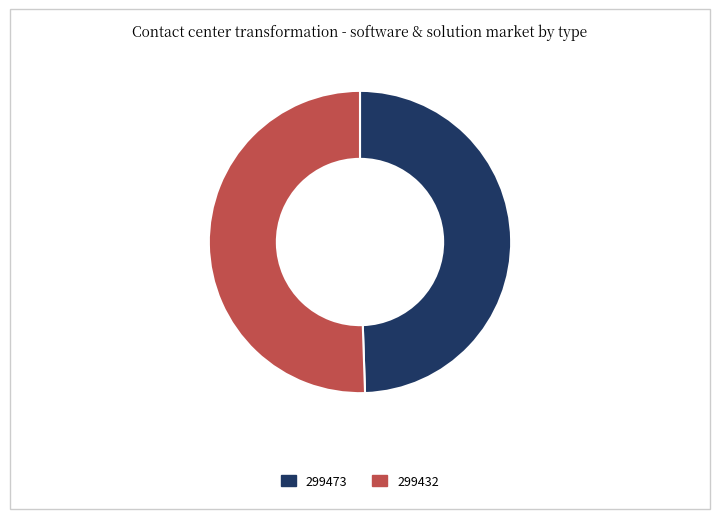

Which category has the smallest portion of the pie?

299473